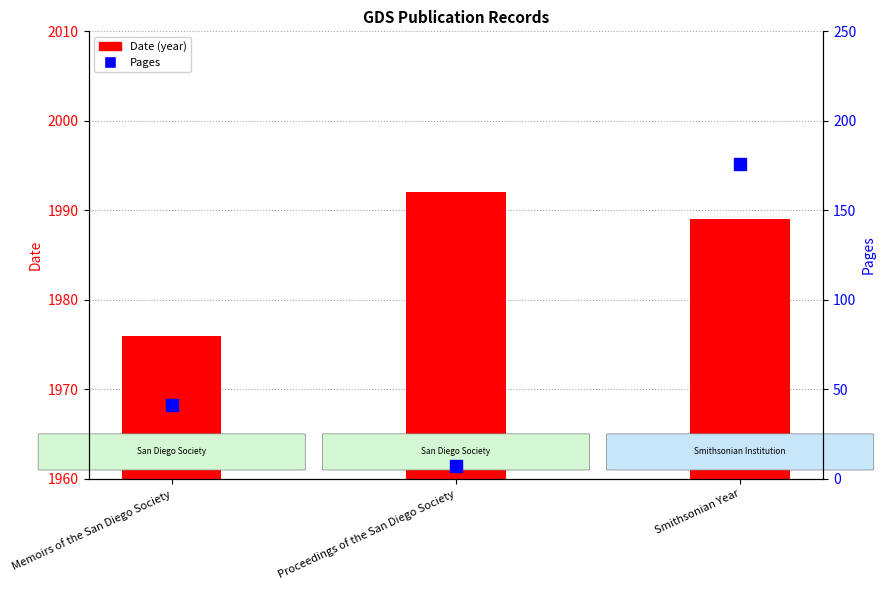

True or false: Pages has a value of 22 at Memoirs of the San Diego Society.

False